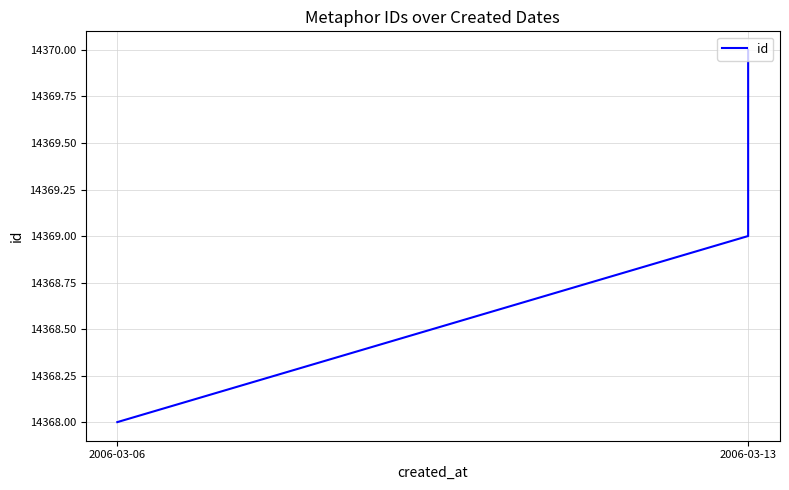

Approximately how many times larger is the value at 2006-03-06 compared to 2006-03-13?

1.0